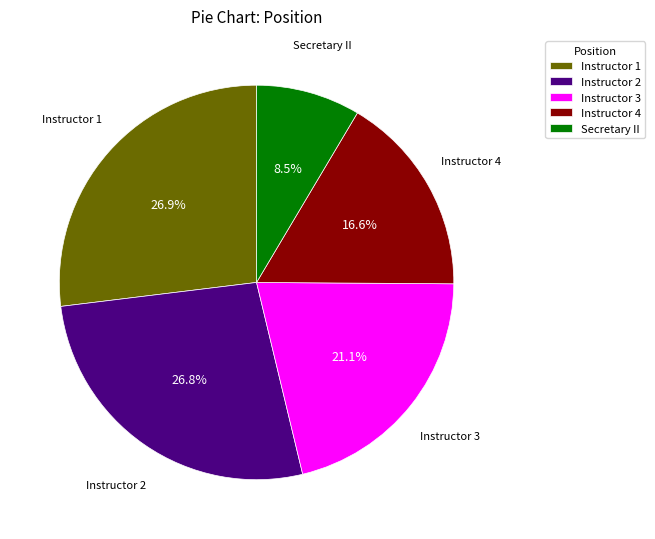

What is the ratio of the value at Instructor 4 to the value at Instructor 1?

0.6